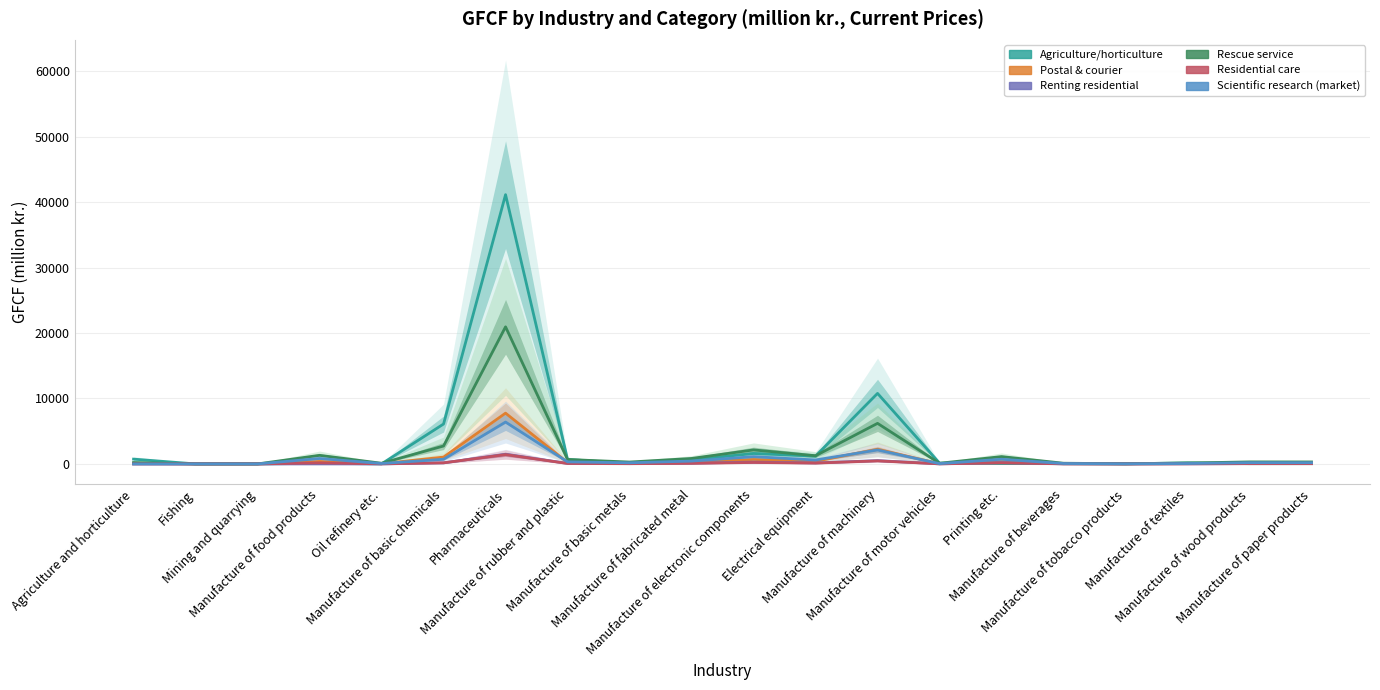

Reading right to left, extract all data points from this chart.

Agriculture/horticulture: 38.7	35.6	163.6	9.9	40.8	52.5	121.4	10774.7	1192.5	1592.2	614.5	69.5	682.4	41132.6	6097.5	7.7	94.6	0.0	0.0	732.9
Postal & courier: 87.2	89.2	45.9	8.8	31.8	340.5	34.0	2234.8	408.0	676.5	264.0	84.4	220.7	7755.7	1046.2	29.4	375.7	0.0	0.0	92.3
Renting residential: 47.4	48.8	14.6	4.3	15.4	207.3	10.8	506.5	148.4	274.1	107.5	43.6	77.6	1482.2	160.1	0.0	0.0	0.0	0.0	0.0
Rescue service: 301.8	309.4	136.5	29.4	105.9	1117.8	100.9	6196.9	1253.4	2138.6	835.7	287.1	672.0	20940.8	2739.0	102.5	1311.1	0.0	0.0	211.3
Residential care: 37.0	38.0	12.4	3.4	12.2	155.7	9.1	464.4	122.9	222.8	87.3	34.2	64.6	1425.2	165.2	12.7	162.7	0.0	0.0	5.0
Scientific research (market): 188.1	193.5	59.7	17.2	61.3	714.7	44.1	2133.8	602.7	1104.4	432.9	173.3	315.5	6396.3	712.5	64.8	829.7	0.0	0.0	0.0